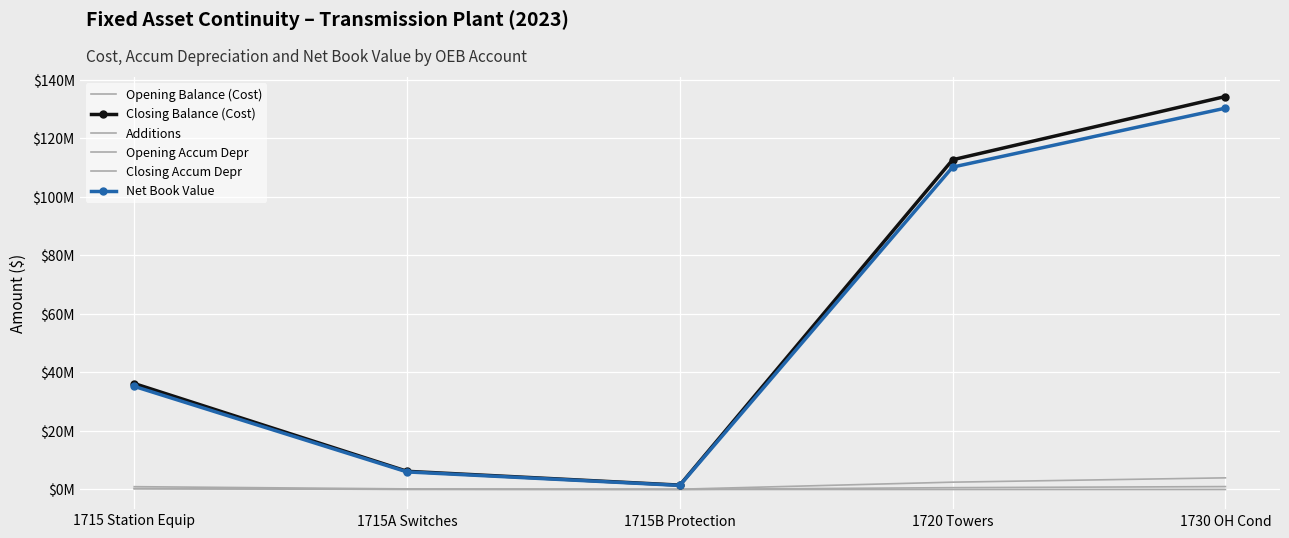

At how many categories does at least one series exceed 28675985?

3